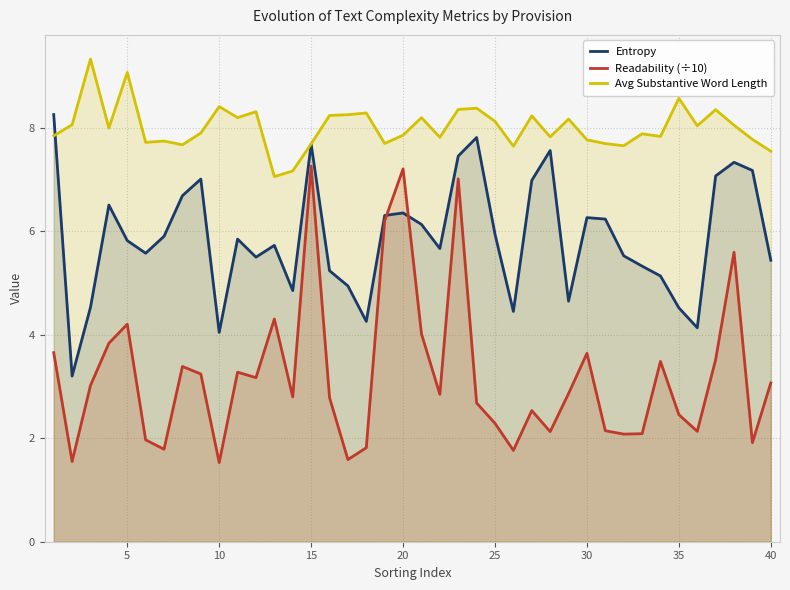

What value does the Avg Substantive Word Length series have at 25?

8.1